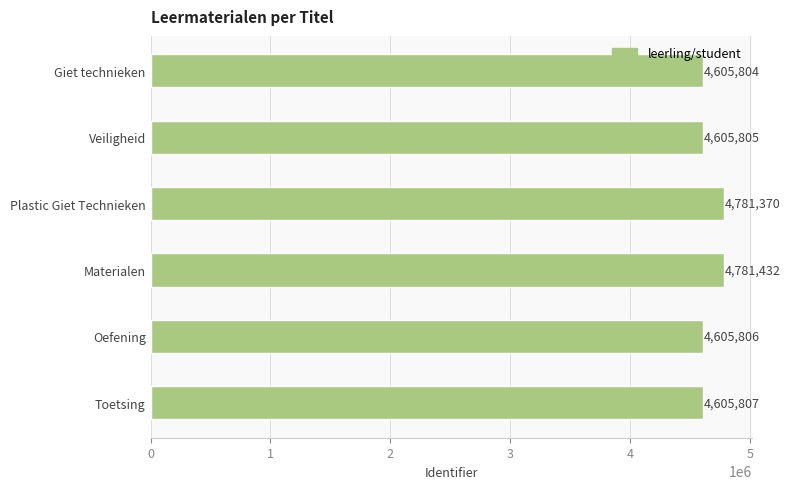

Between Materialen and Plastic Giet Technieken, which is larger?

Materialen